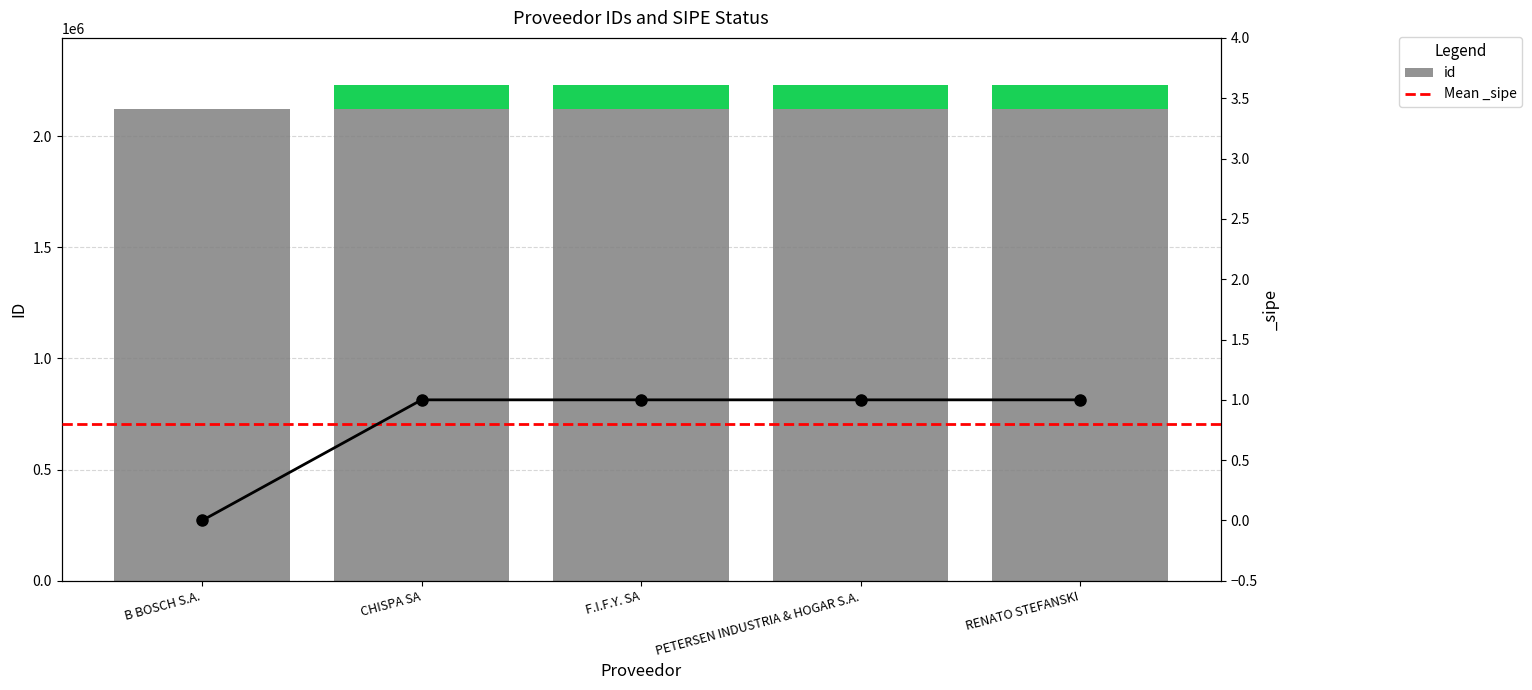

What is the spread (max minus min) of values at RENATO STEFANSKI?

2016814.6